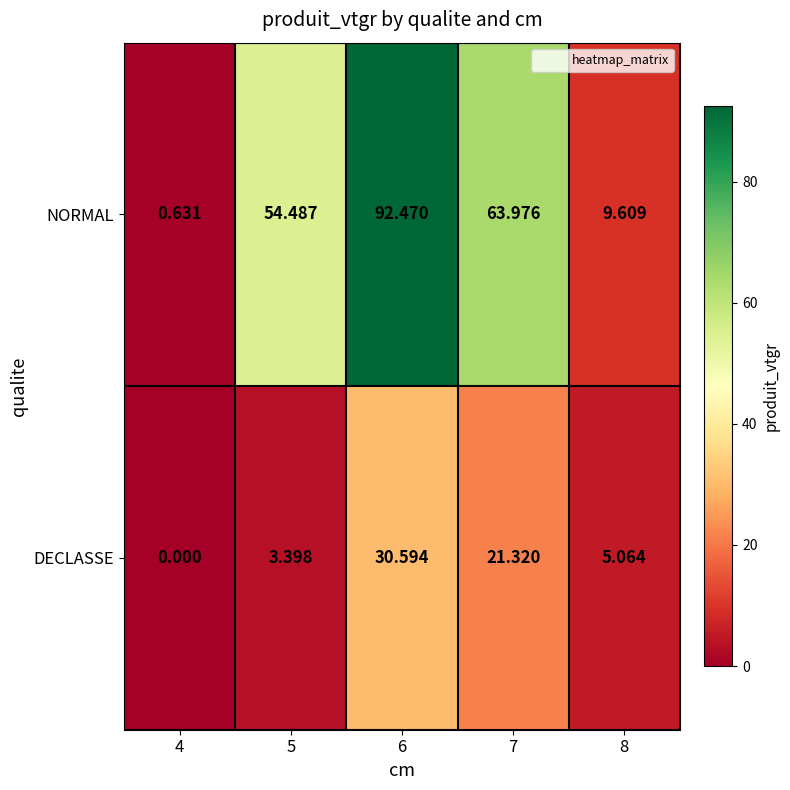

Which series has the largest total across all categories?

NORMAL